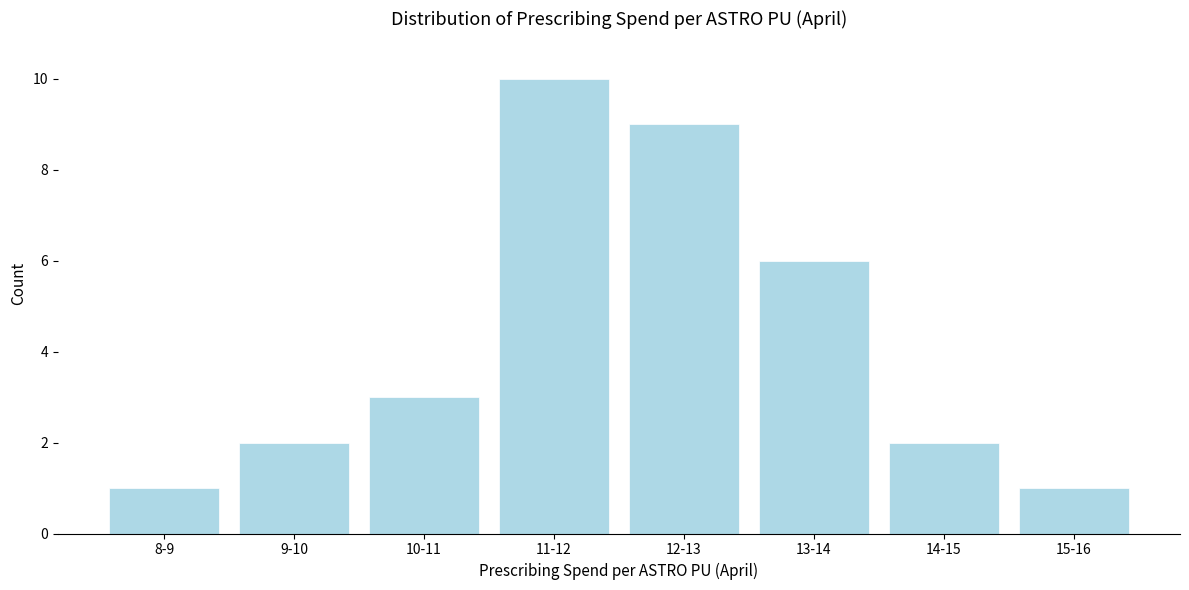

Reading left to right, list all the values displayed in this chart.

1	2	3	10	9	6	2	1